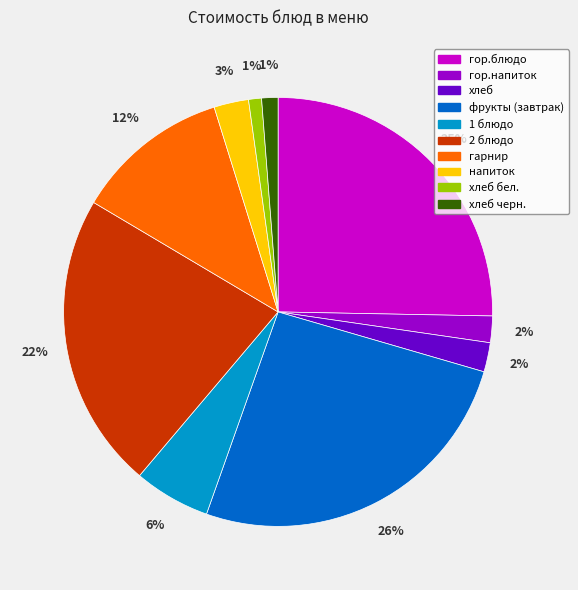

To the nearest percent, what is the average slice percentage?

10%